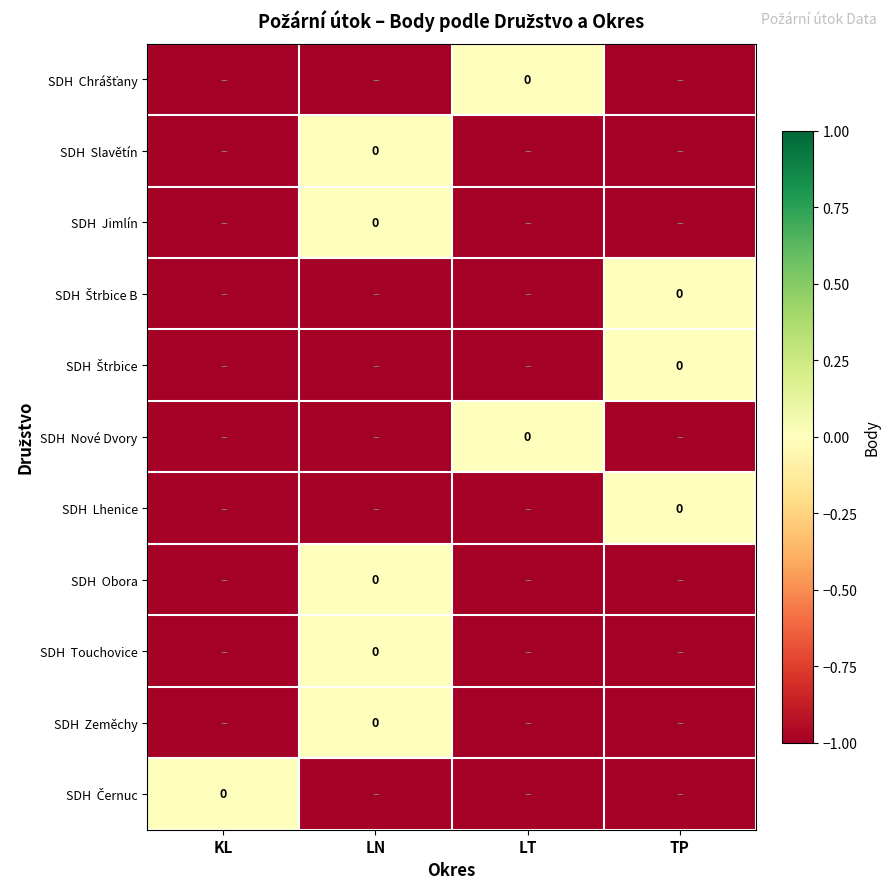

How many negative values does the SDH Zeměchy series have?

3